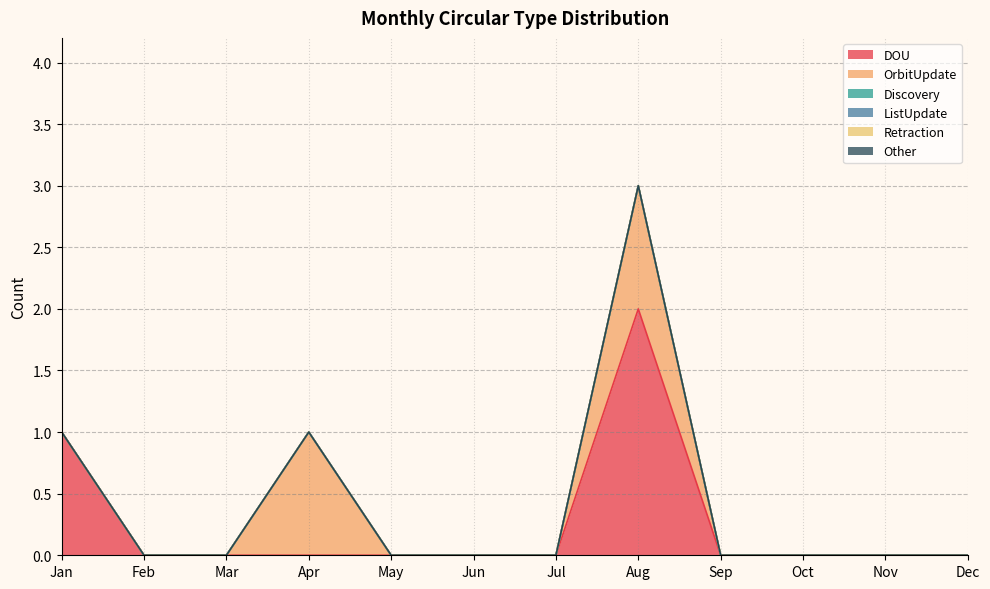

Which category has the highest value in the OrbitUpdate series?

Apr